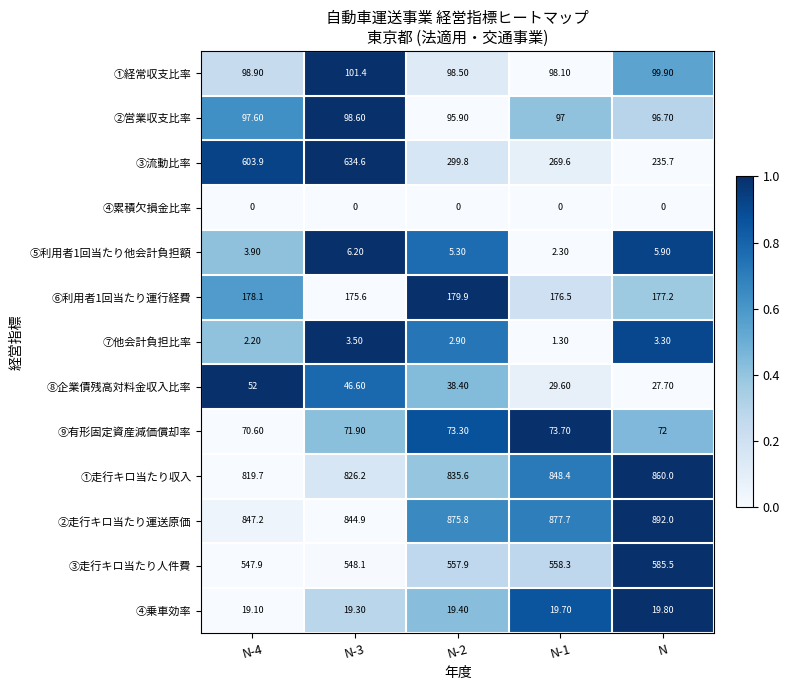

Which series changed the most between N-3 and N-2?

③流動比率